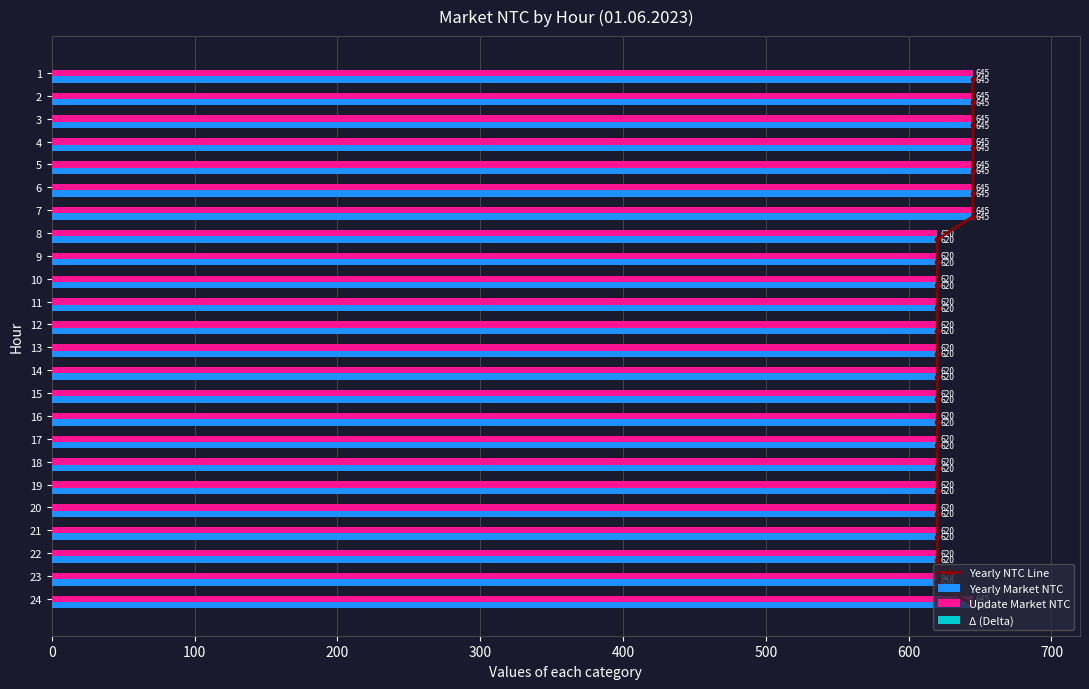

The value of Update Market NTC at 9 is 1030. True or false?

False